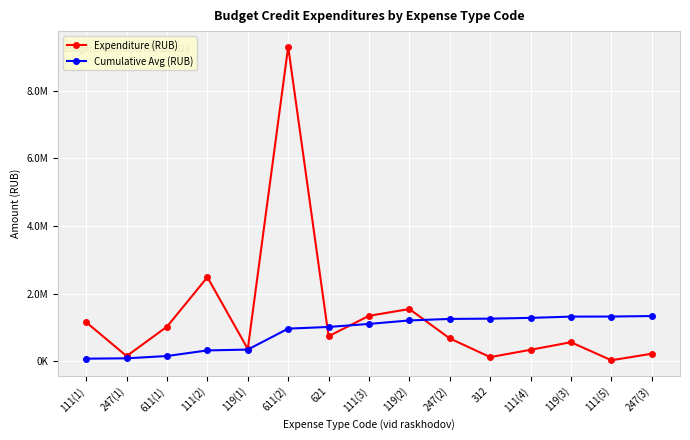

What is the sum of all Cumulative Avg (RUB) values?

13052955.1